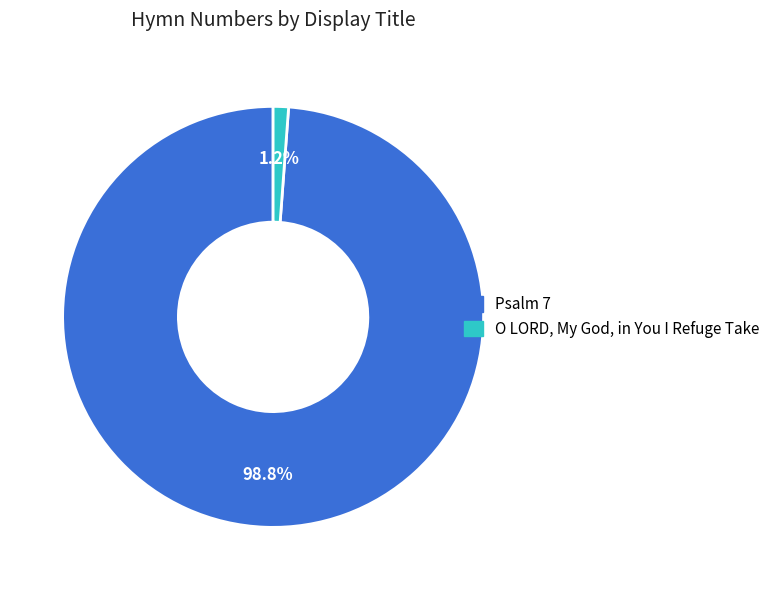

Count the number of slices in the pie.

2